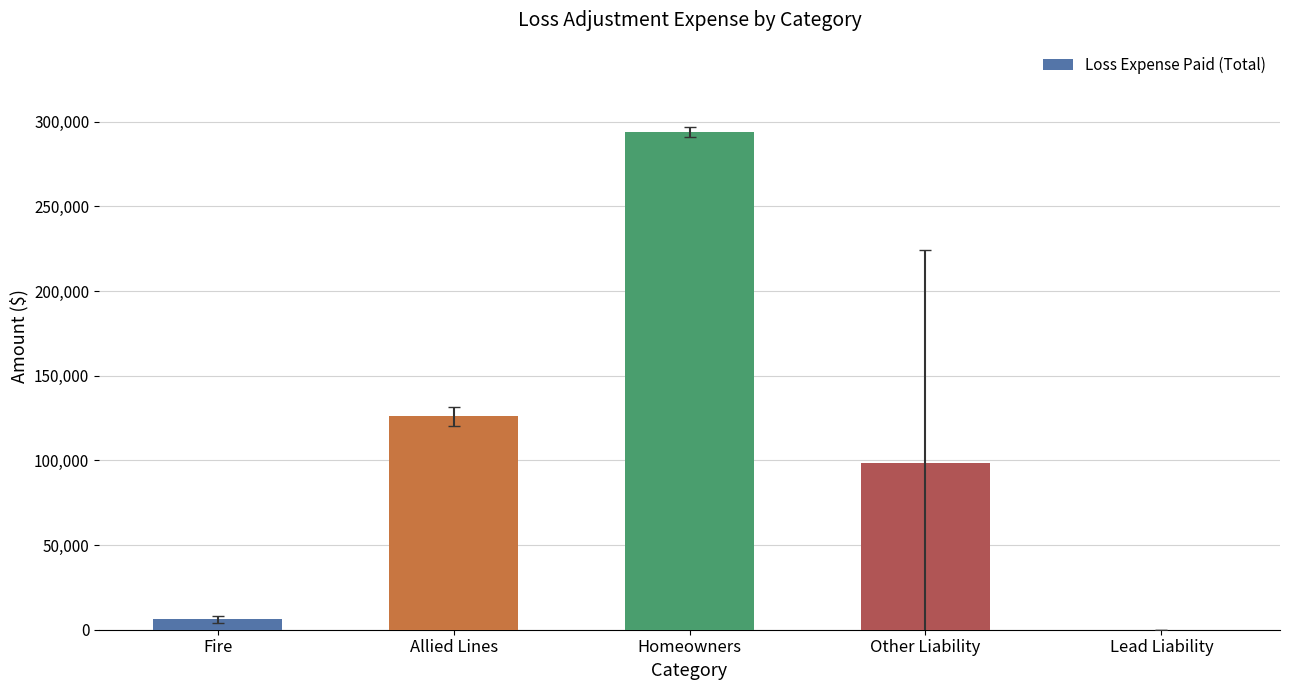

What is the ratio of the value at Homeowners to the value at Allied Lines?

2.3